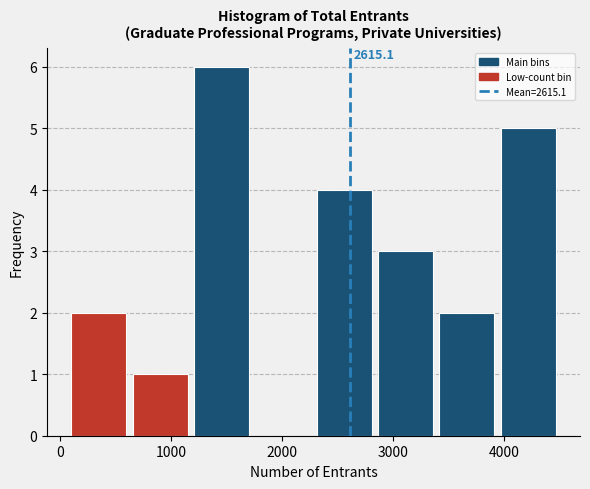

Which range on the x-axis has the tallest bar?

1200 to 1700